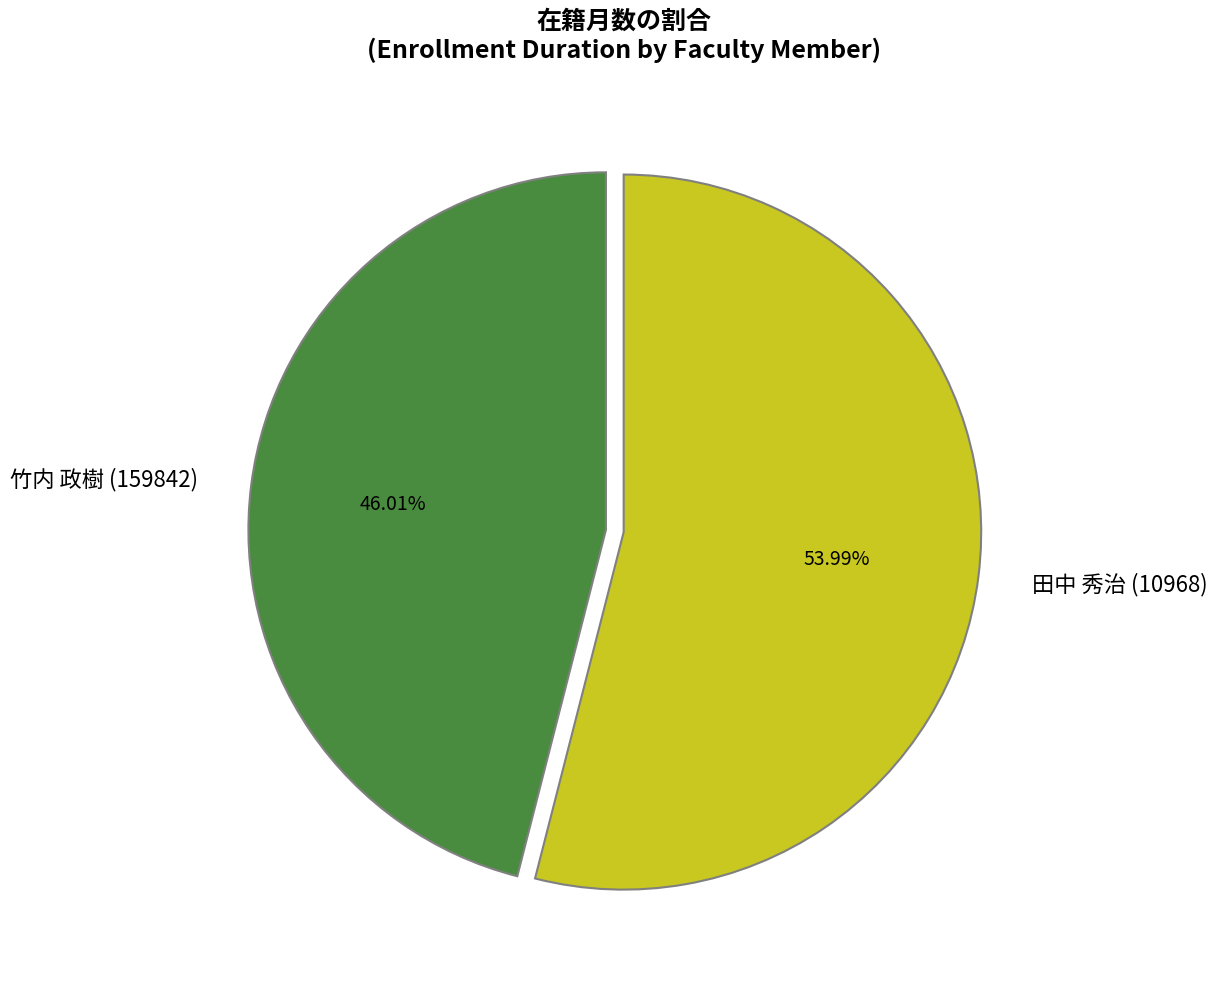

Rank the categories by value from lowest to highest.

竹内 政樹 (159842), 田中 秀治 (10968)